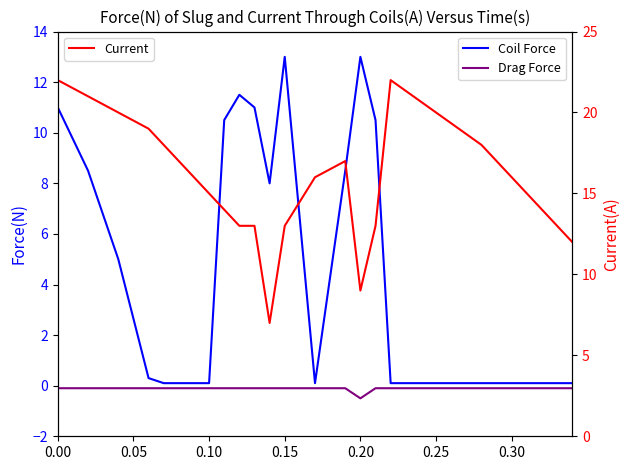

What is the value of the Current point at the 11th from the left?

13.0